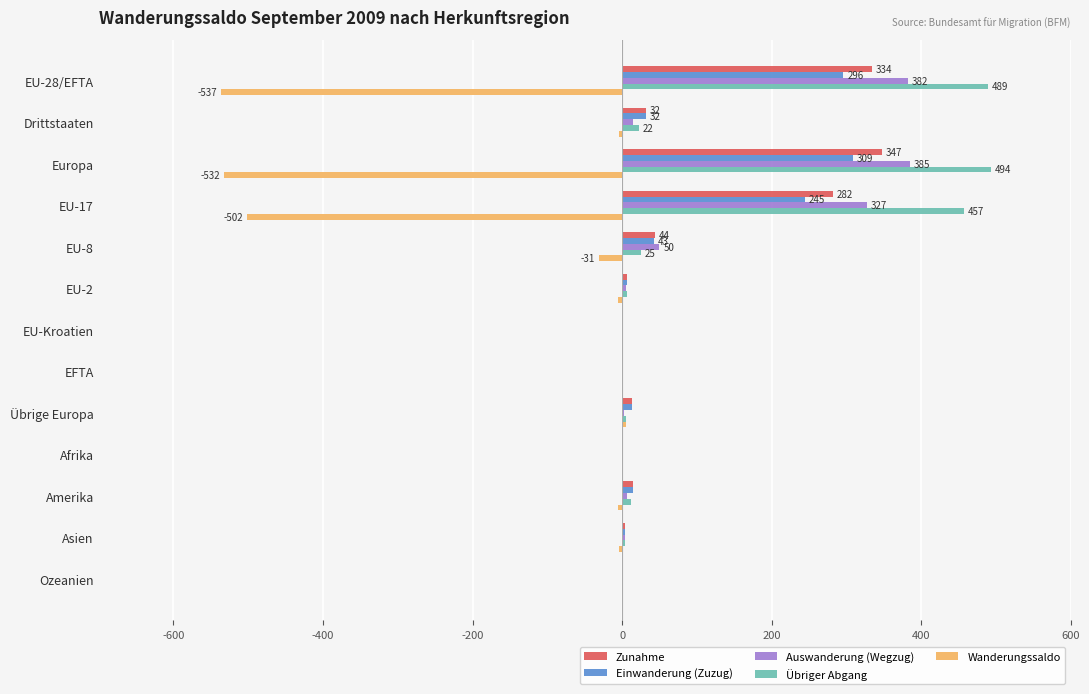

The value of Zunahme at Drittstaaten is 32. True or false?

True